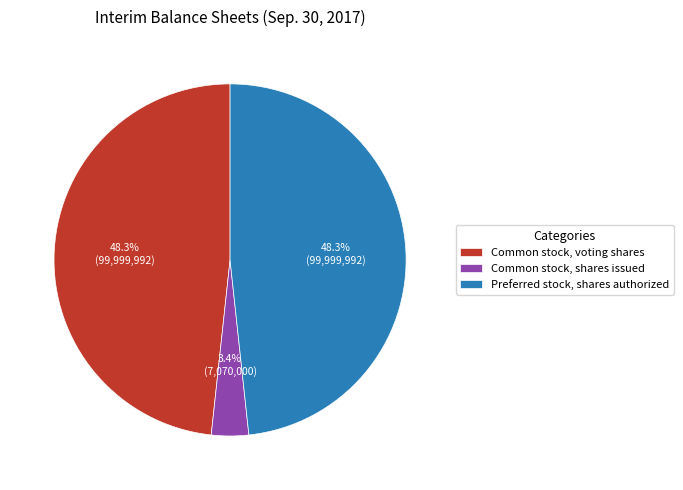

Does Preferred stock, shares authorized account for over 50% of the chart?

No